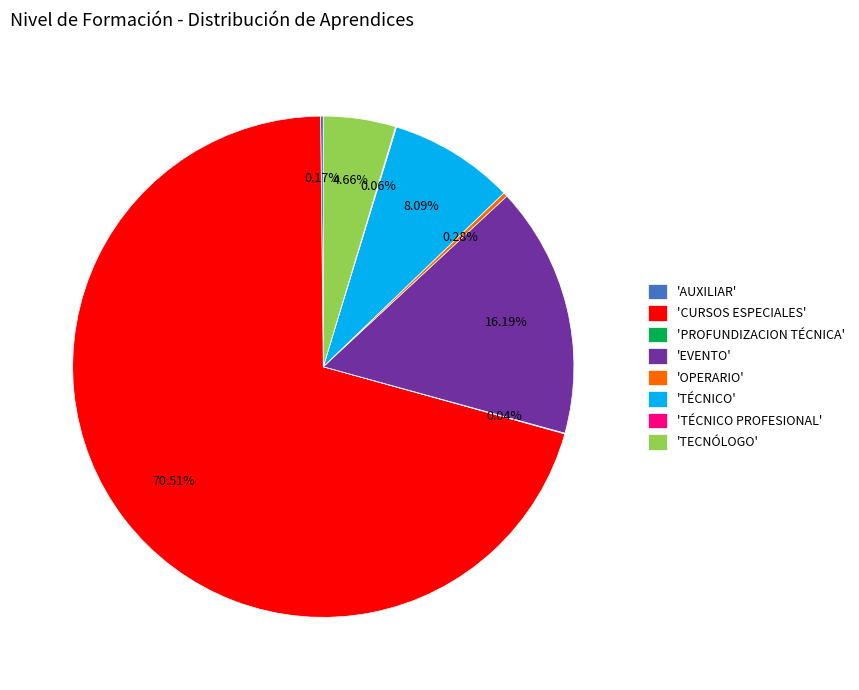

Which category has the biggest portion of the pie?

'CURSOS ESPECIALES'